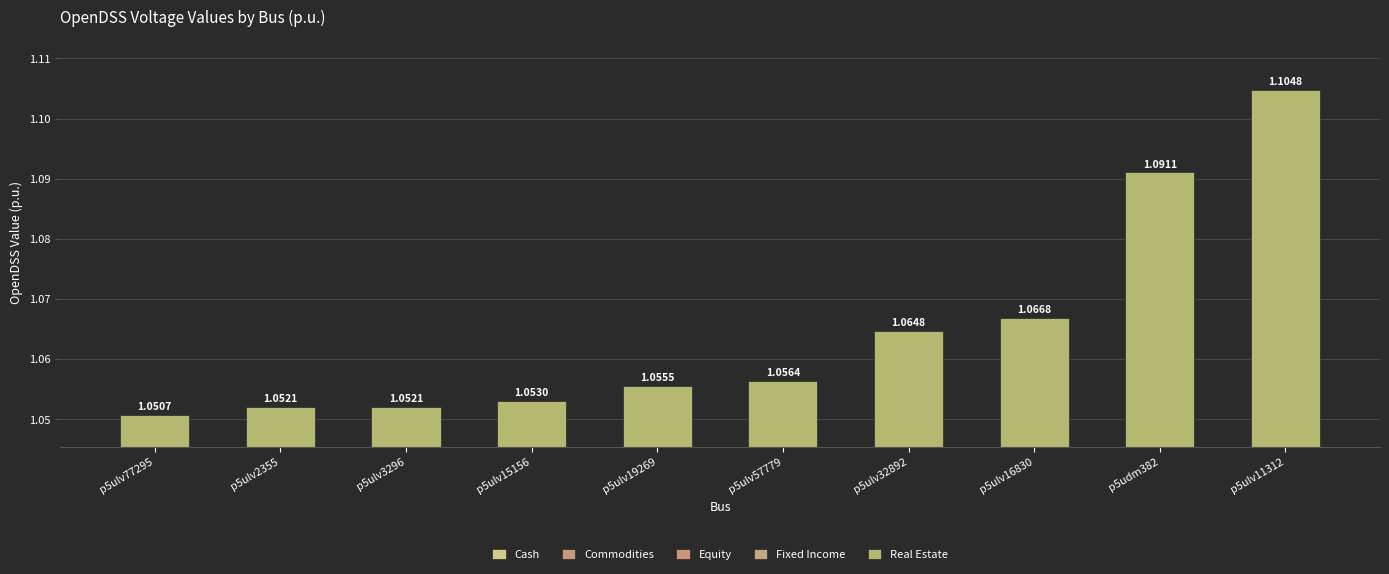

Is the value of Cash at p5ulv15156 greater than the value of Equity at p5udm382?

No